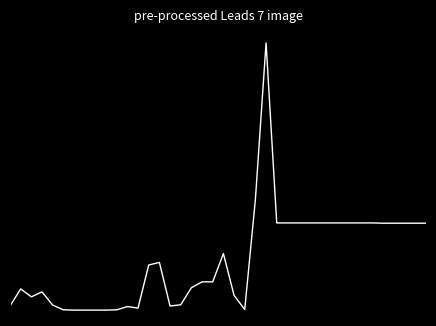

At which category does the data reach its first local valley?

2